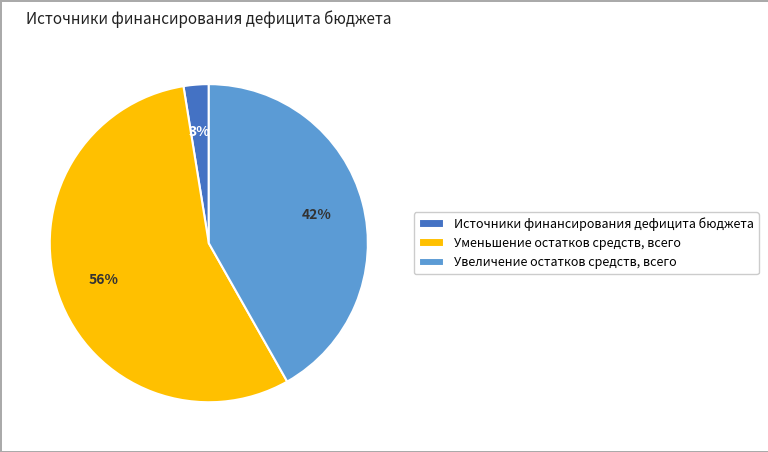

To the nearest percent, what percentage of the pie is Увеличение остатков средств, всего?

42%